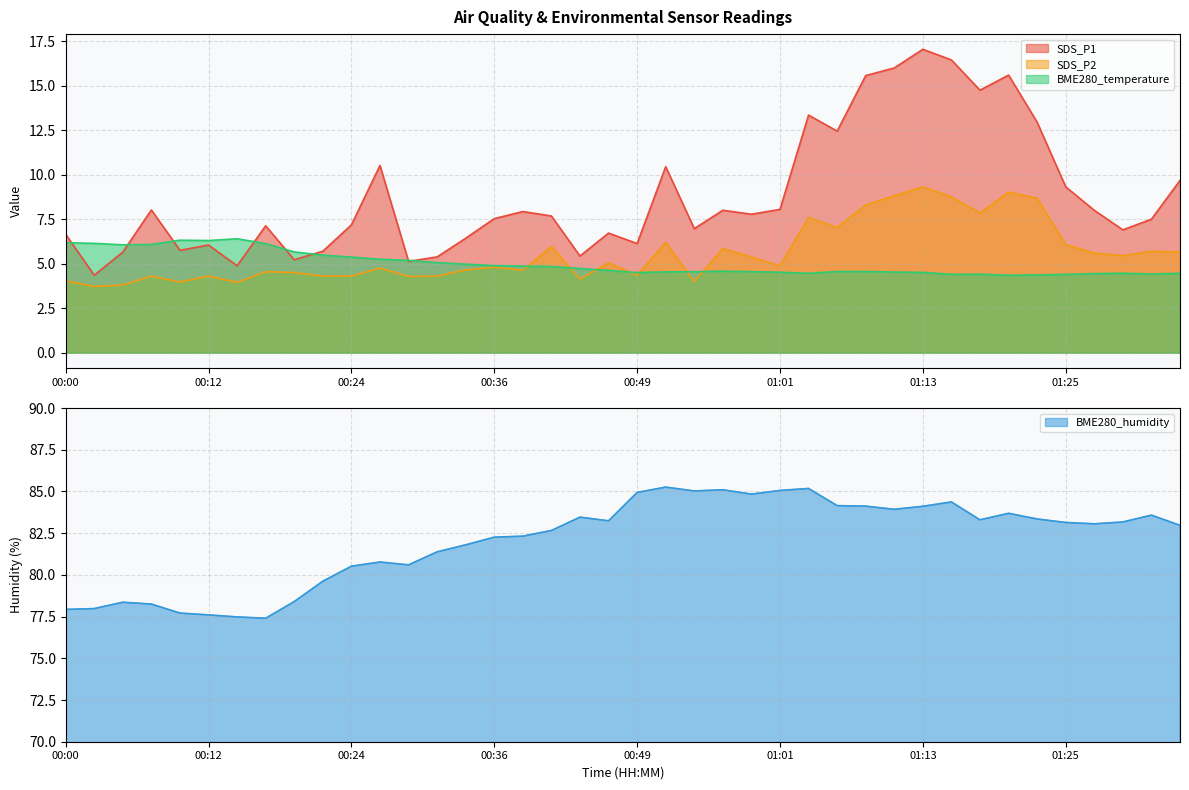

True or false: BME280_temperature has a value of 4.3 at 01:20.

True